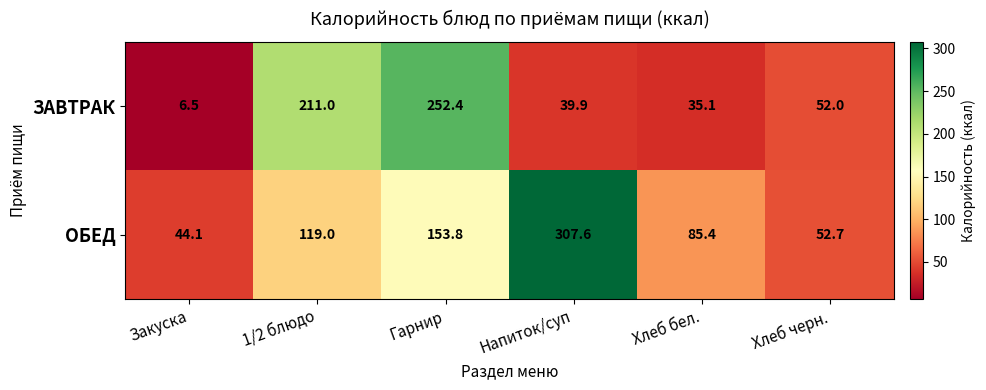

Is it true that ОБЕД equals 119.0 at 1/2 блюдо?

True